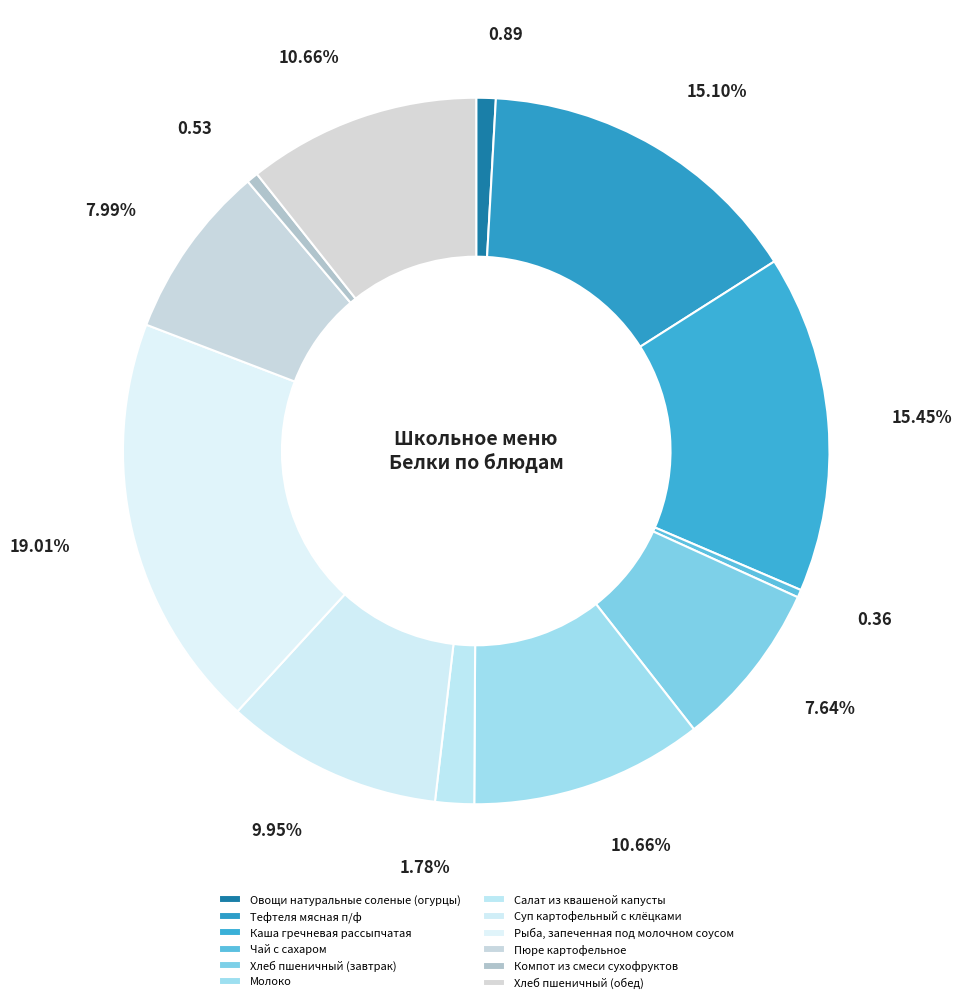

Count the number of slices in the pie.

12